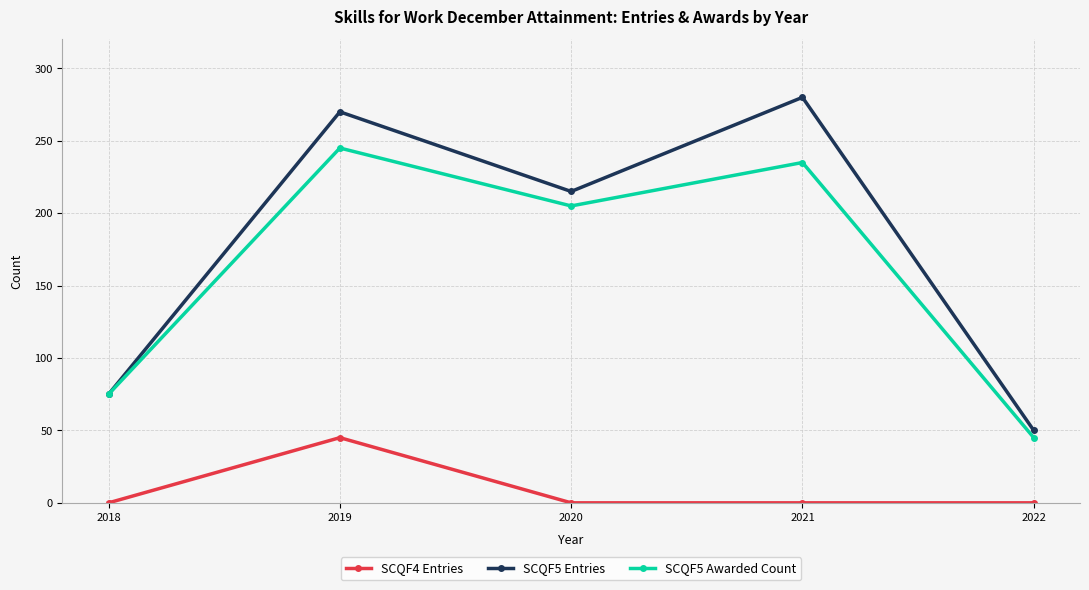

What is the value of the SCQF5 Awarded Count point at the 4th from the left?

235